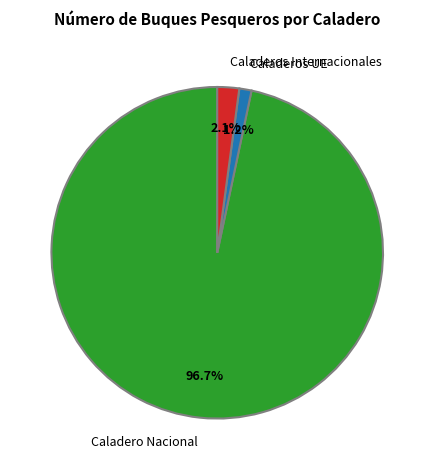

Is Caladero Nacional the majority of the pie?

Yes